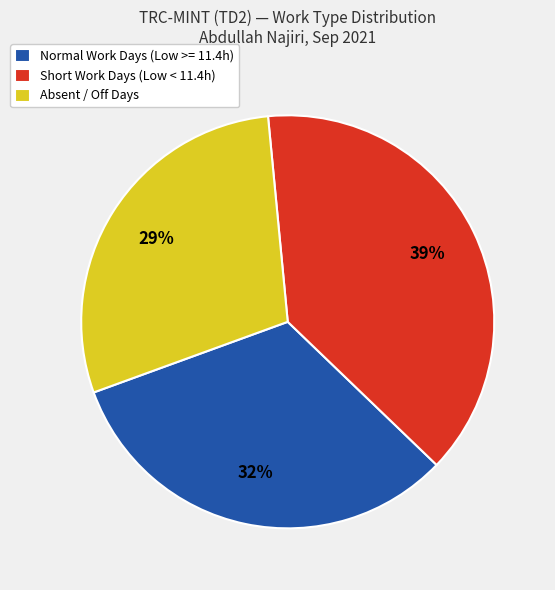

Approximately how many times larger is the value at Normal Work Days (Low >= 11.4h) compared to Short Work Days (Low < 11.4h)?

0.8